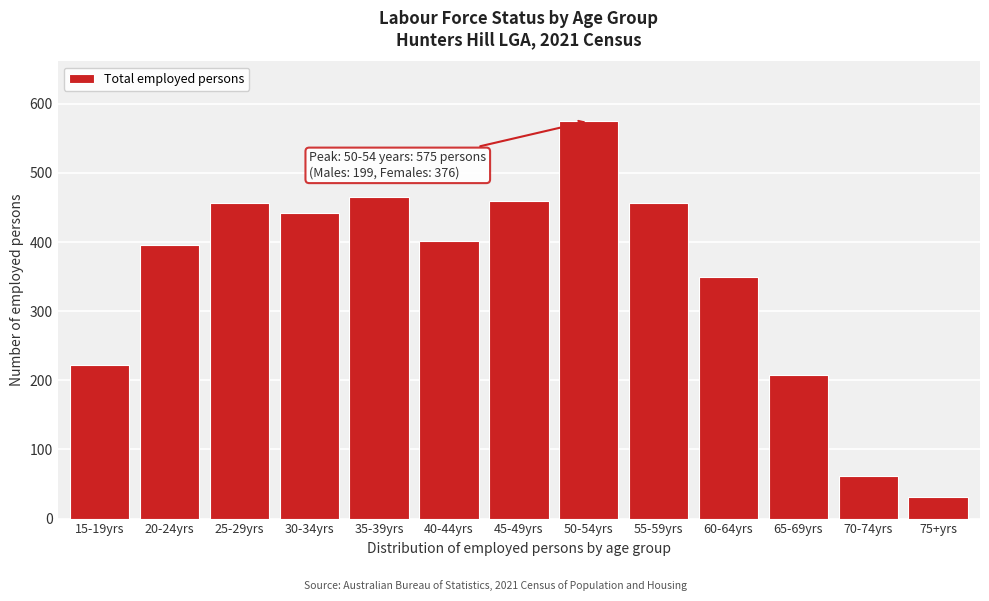

Reading left to right, extract all data points from this chart.

222	396	456	442	465	402	459	575	456	350	207	61	31